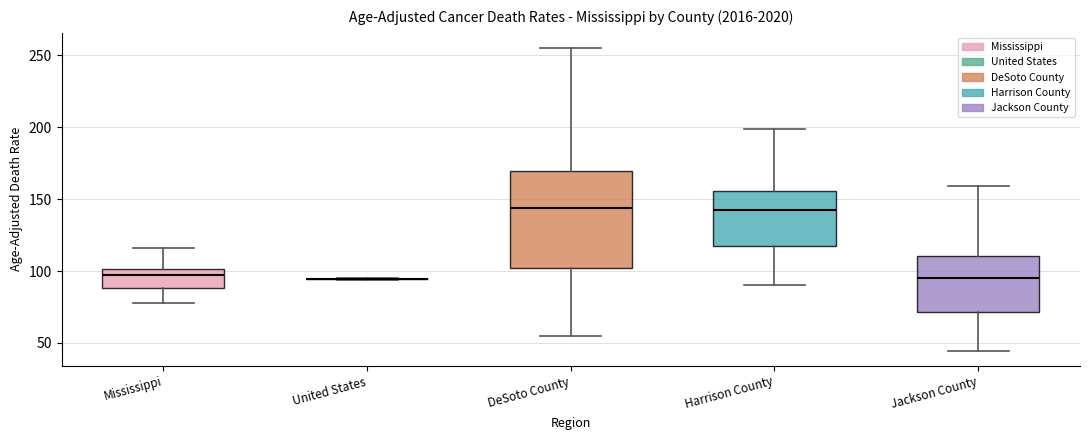

Comparing the boxes themselves (not the whiskers), which one is the tallest?

DeSoto County